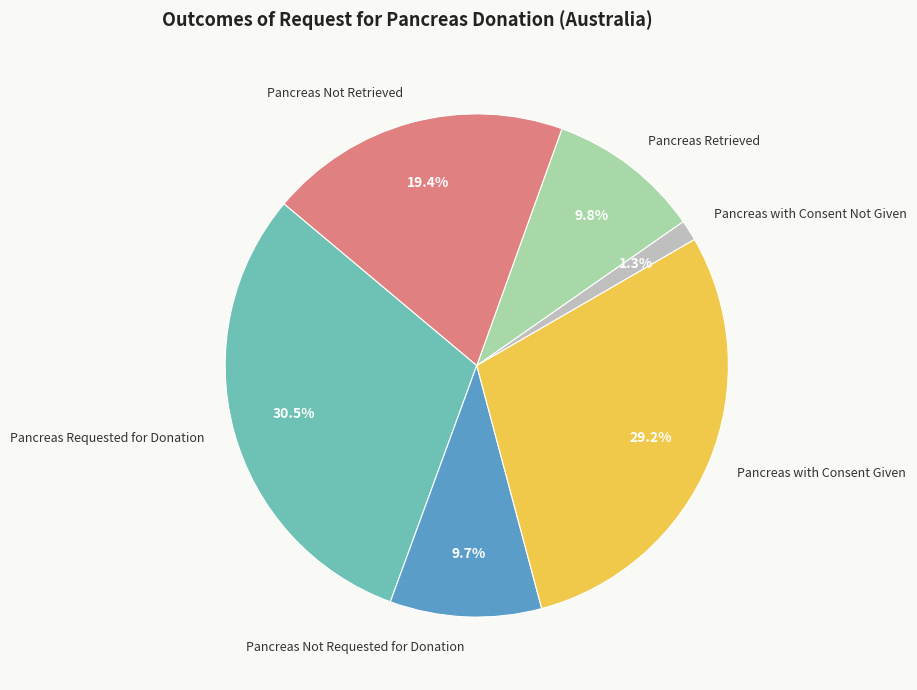

Which slice is the smallest?

Pancreas with Consent Not Given